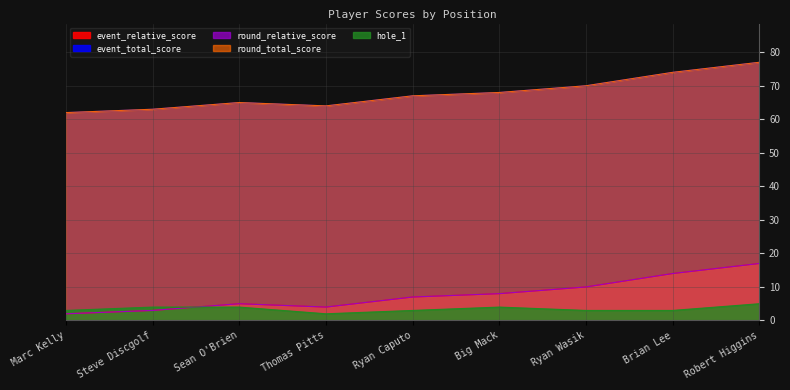

How many lines are shown in the chart?

5